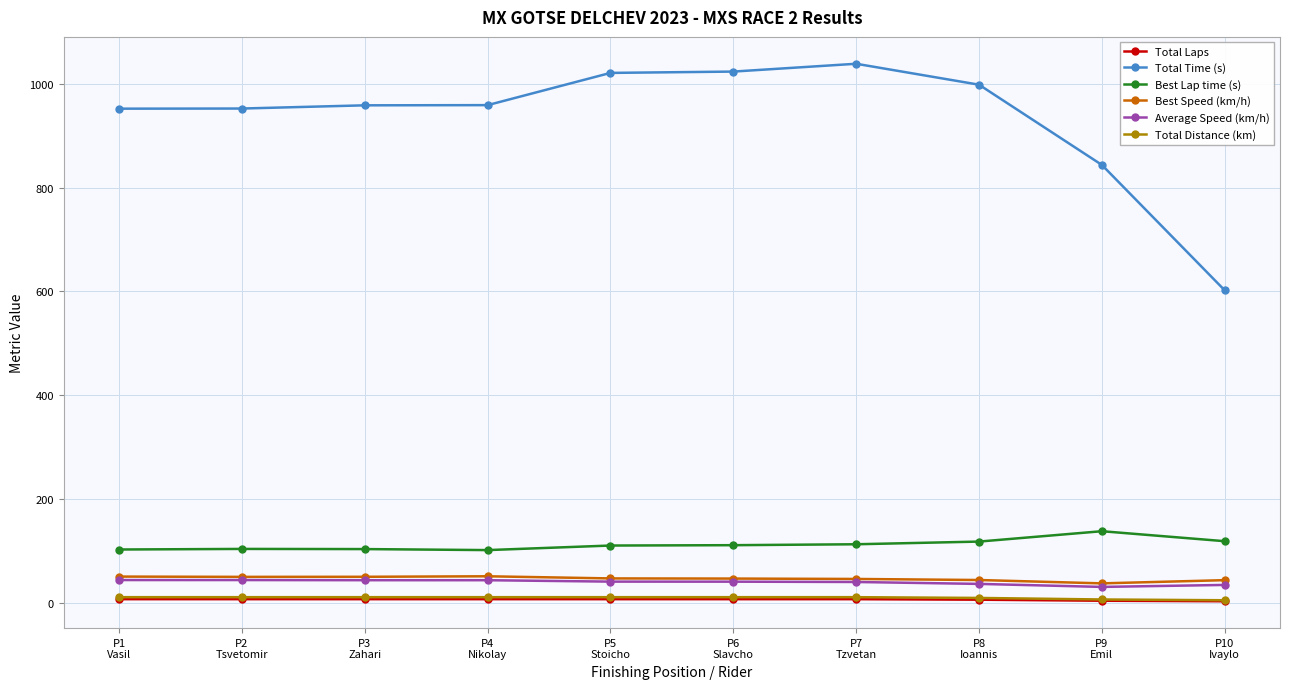

What is the spread (max minus min) of values at P7
Tzvetan?

1030.1